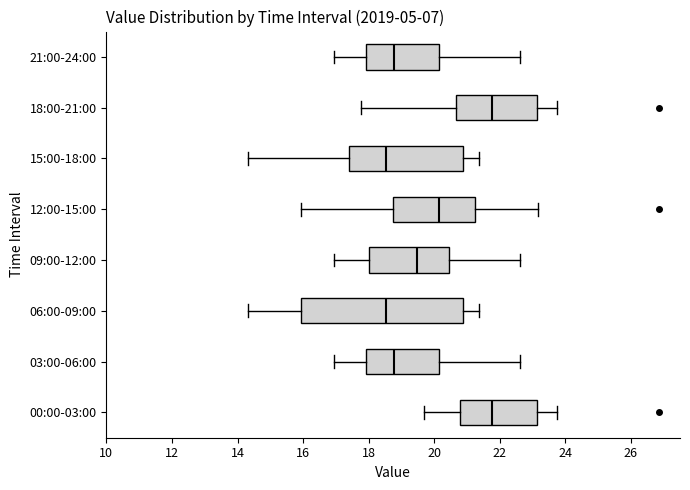

Reading bottom to top, read every box against the x-axis: the position of its median line, the range the box covers, and the ends of its whiskers. The values are not printed on the chart, so give them approximately, as read against the axis.

00:00-03:00: median 21.8, box 20.8 to 23.2, whiskers 19.8 to 23.8
03:00-06:00: median 18.8, box 18.0 to 20.2, whiskers 17.0 to 22.6
06:00-09:00: median 18.6, box 16.0 to 20.8, whiskers 14.4 to 21.4
09:00-12:00: median 19.4, box 18.0 to 20.4, whiskers 17.0 to 22.6
12:00-15:00: median 20.2, box 18.8 to 21.2, whiskers 16.0 to 23.2
15:00-18:00: median 18.6, box 17.4 to 20.8, whiskers 14.4 to 21.4
18:00-21:00: median 21.8, box 20.6 to 23.2, whiskers 17.8 to 23.8
21:00-24:00: median 18.8, box 18.0 to 20.2, whiskers 17.0 to 22.6